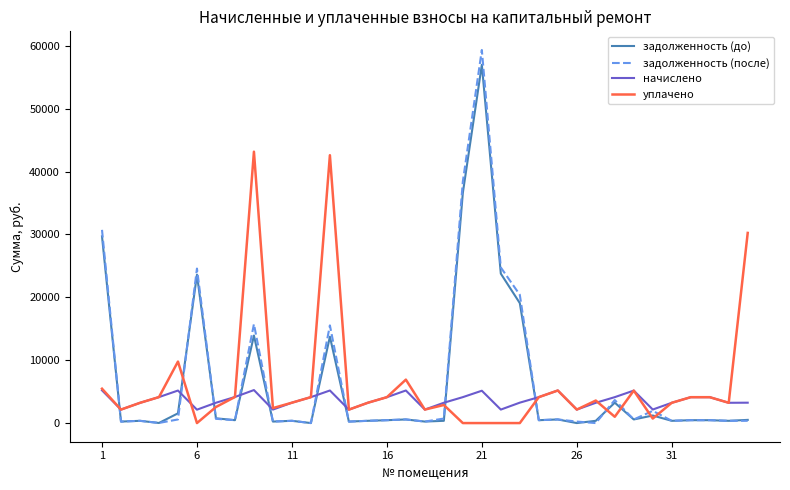

Which series has the widest spread of values?

задолженность (после)